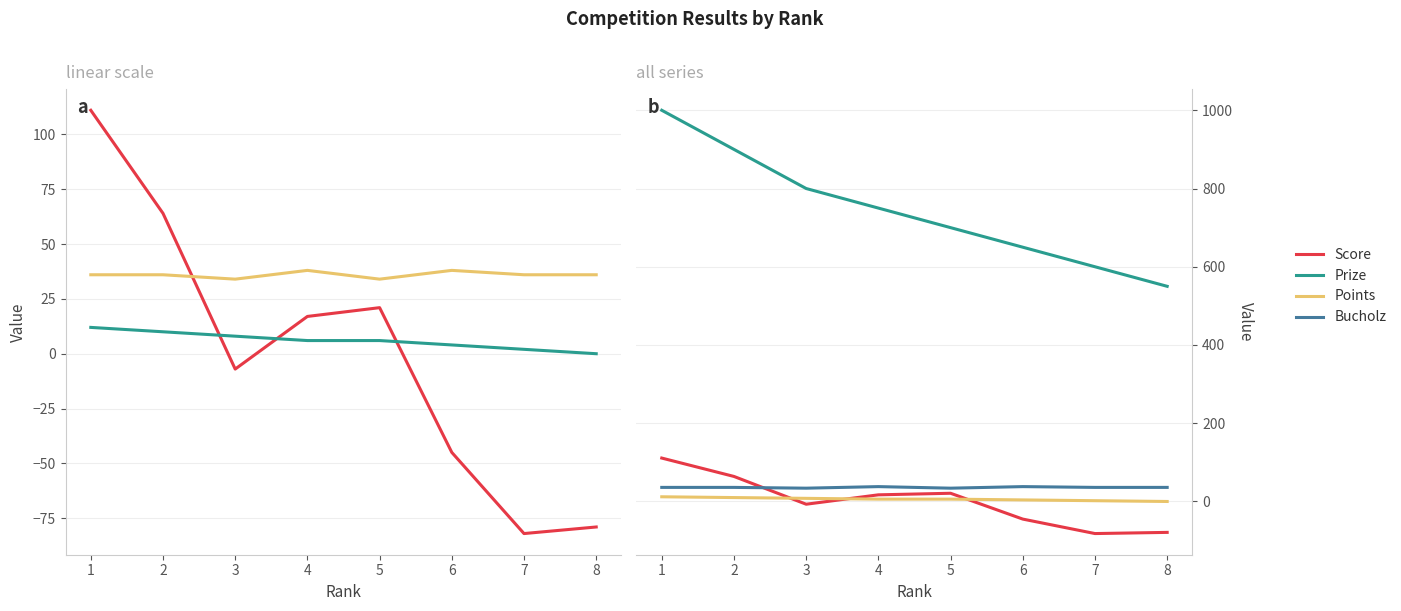

At how many categories does at least one series exceed 215?

8